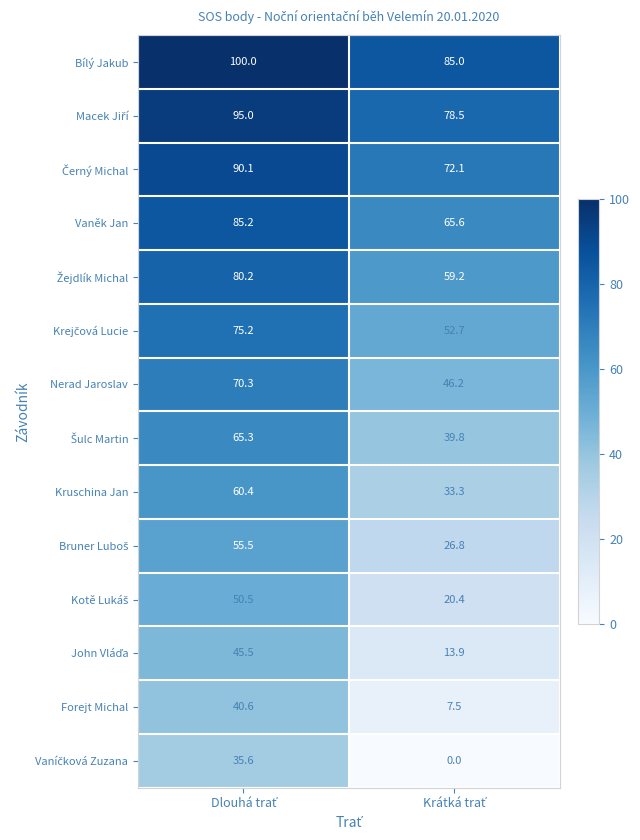

What is the sum of all Bílý Jakub values?

185.0